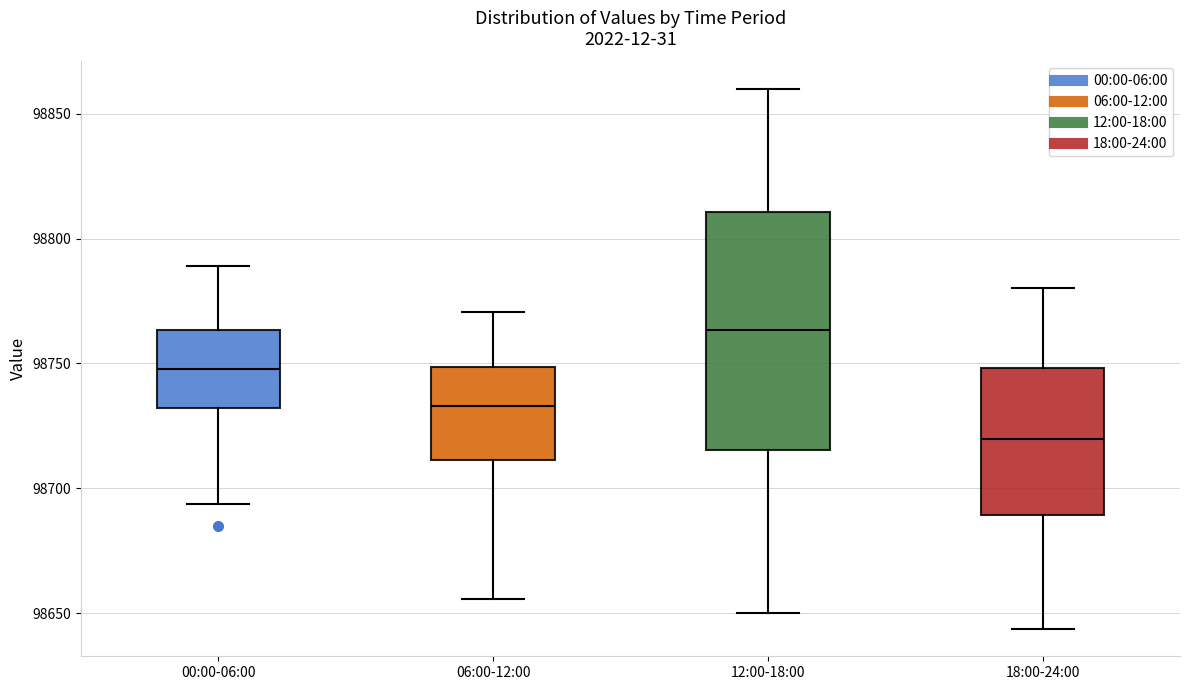

Comparing the boxes themselves (not the whiskers), which one is the tallest?

12:00-18:00